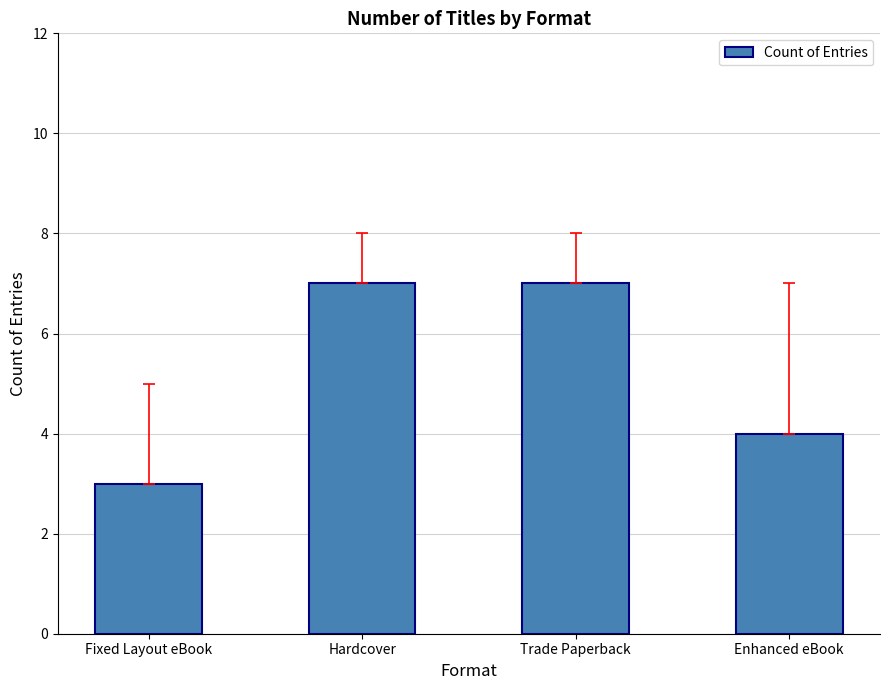

Reading right to left, list all the values displayed in this chart.

Enhanced eBook=4	Trade Paperback=7	Hardcover=7	Fixed Layout eBook=3